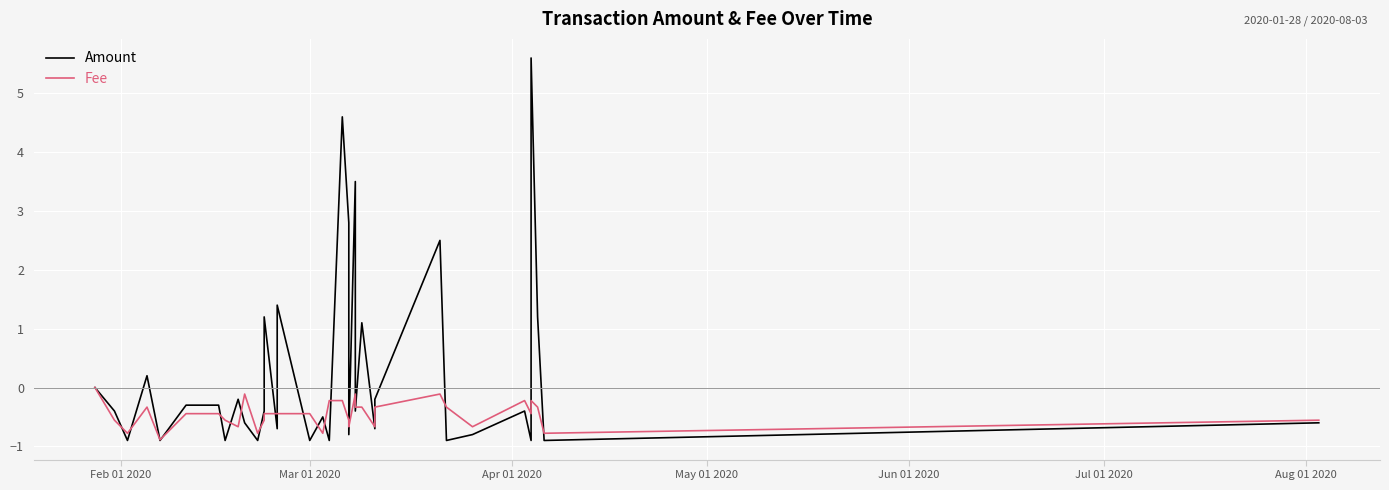

True or false: Fee and Amount intersect in this chart.

True